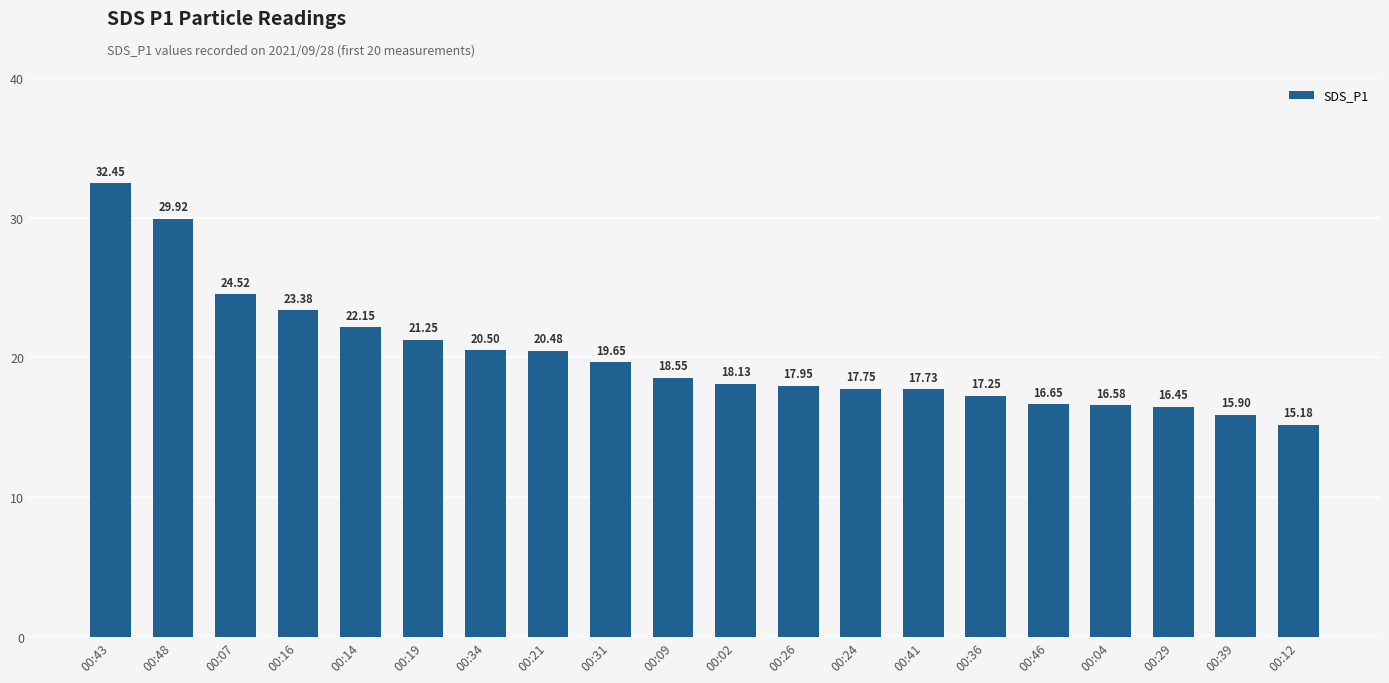

Count the number of categories in the chart.

20